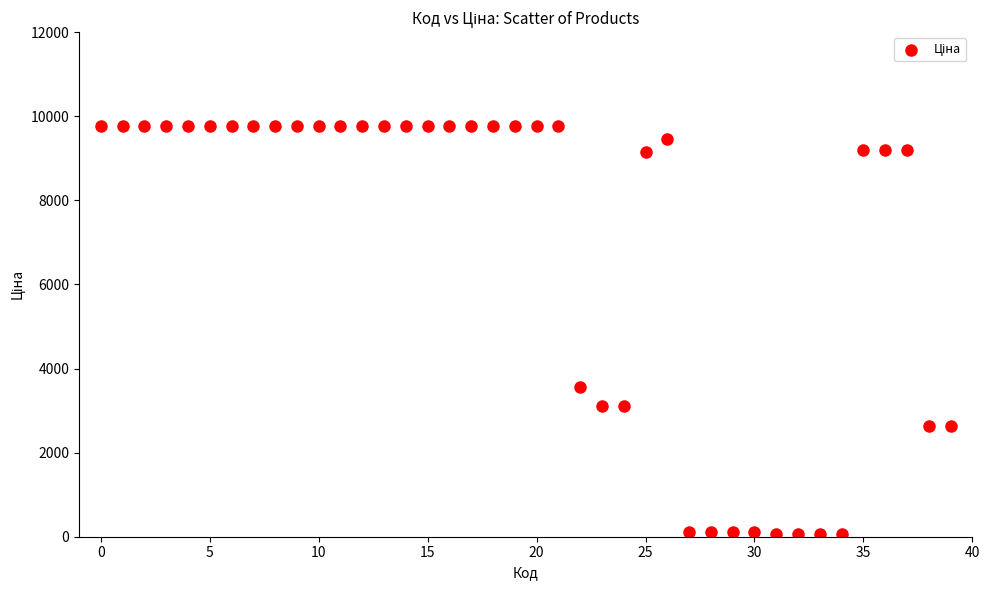

What Y value in the scatter plot is closest to 4910?

3569.6